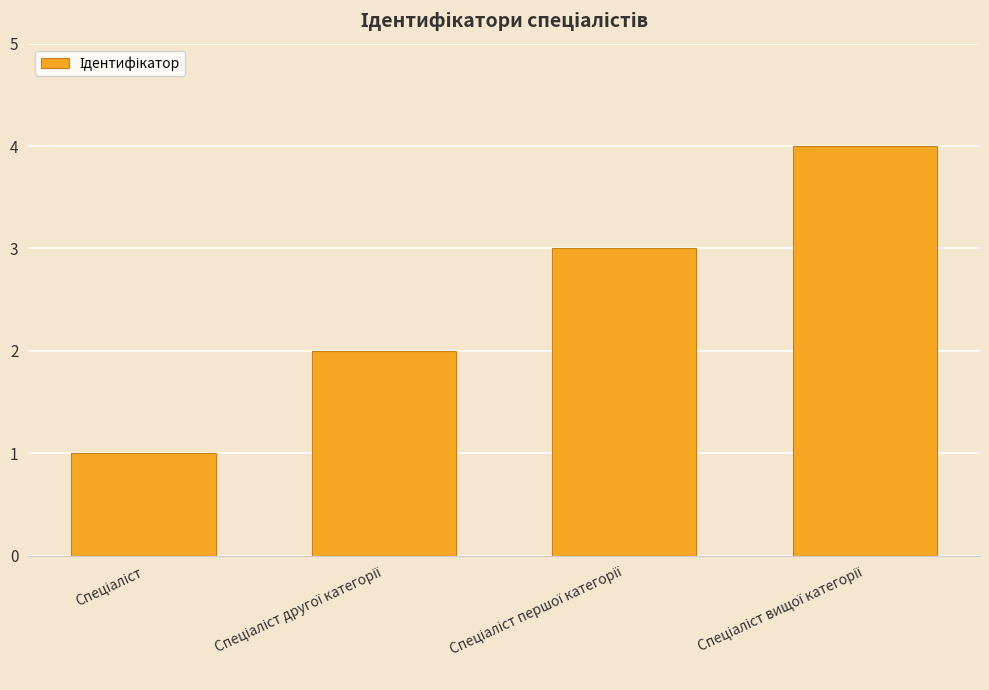

Are the bars grouped side by side (vs. stacked)?

No